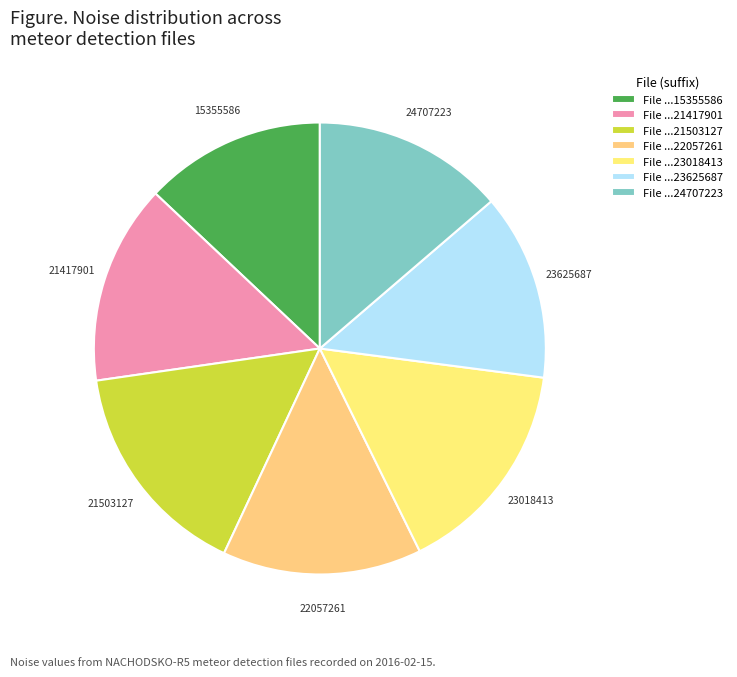

How many slices are in this pie chart?

7